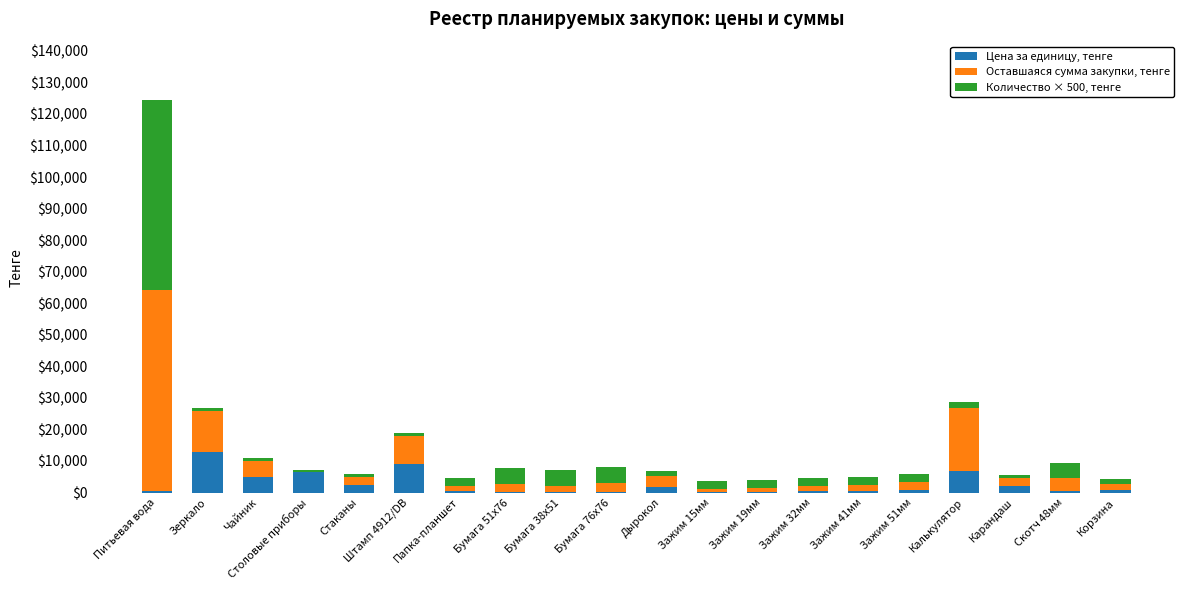

Where does the Цена за единицу, тенге series first go above 669?

Зеркало